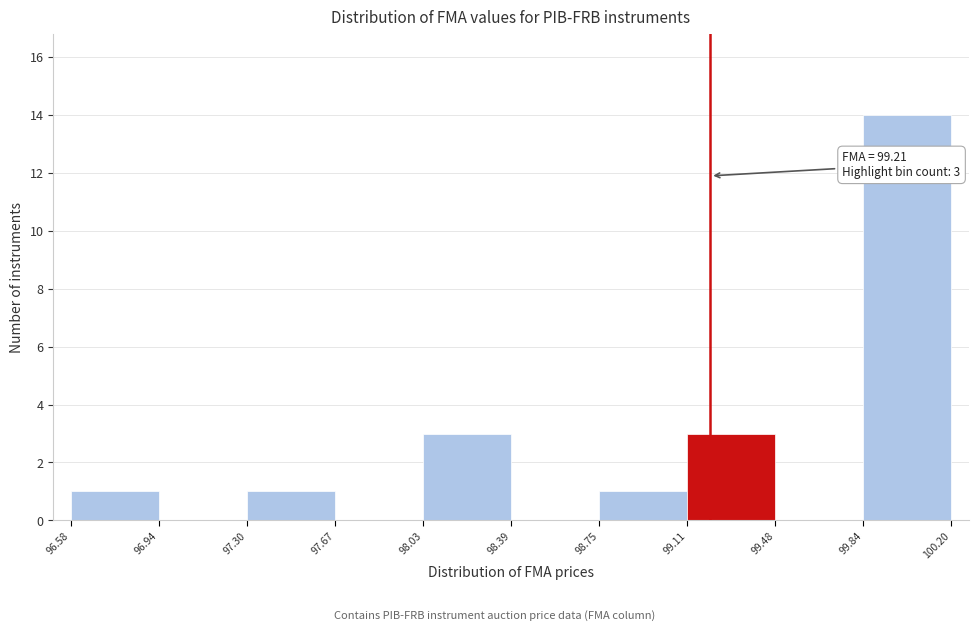

Which range on the x-axis has the tallest bar?

99.84 to 100.20